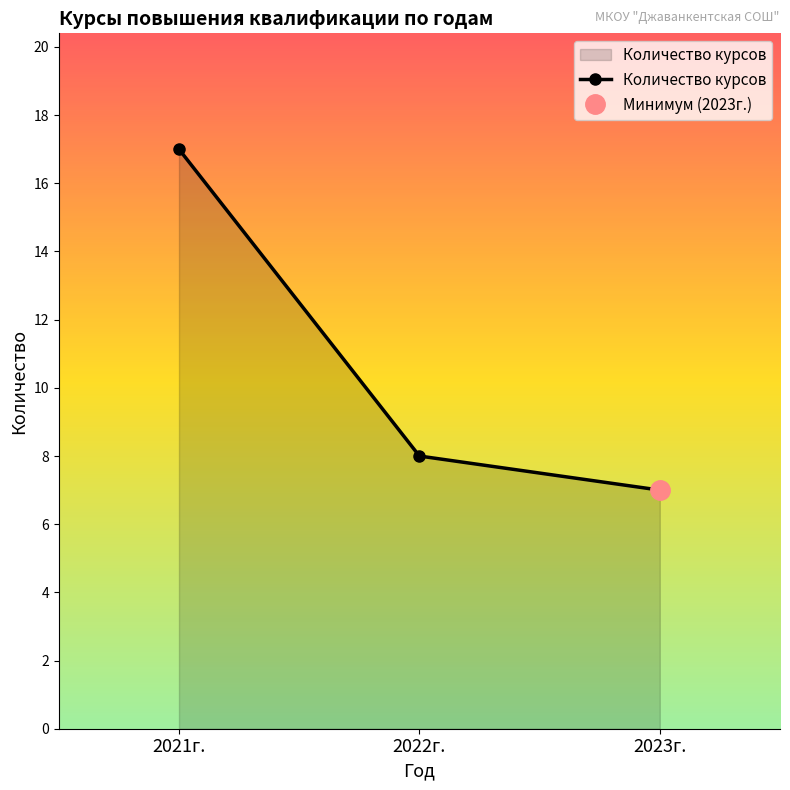

The chart shows a value of 8 at 2022г.. True or false?

True